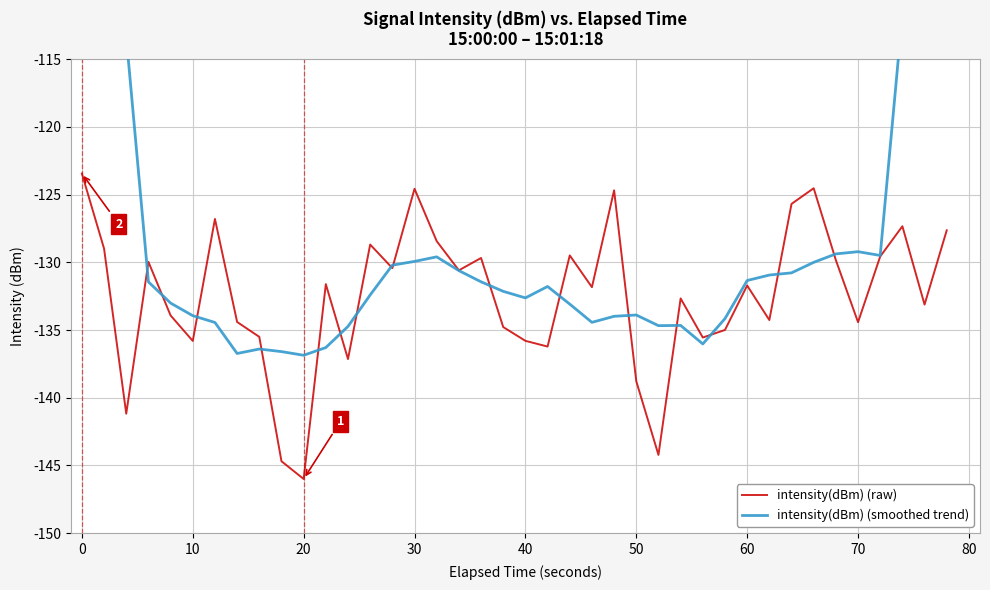

The value of intensity(dBm) (raw) at 10 is -135.8. True or false?

True